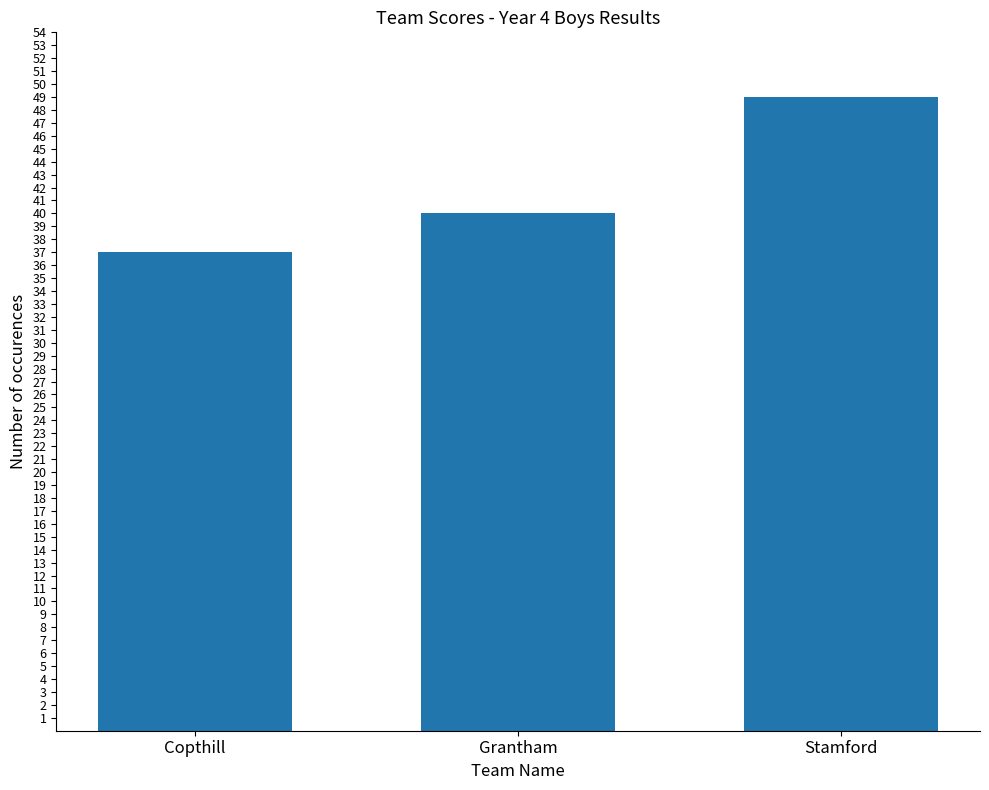

Are the bars grouped side by side (vs. stacked)?

No